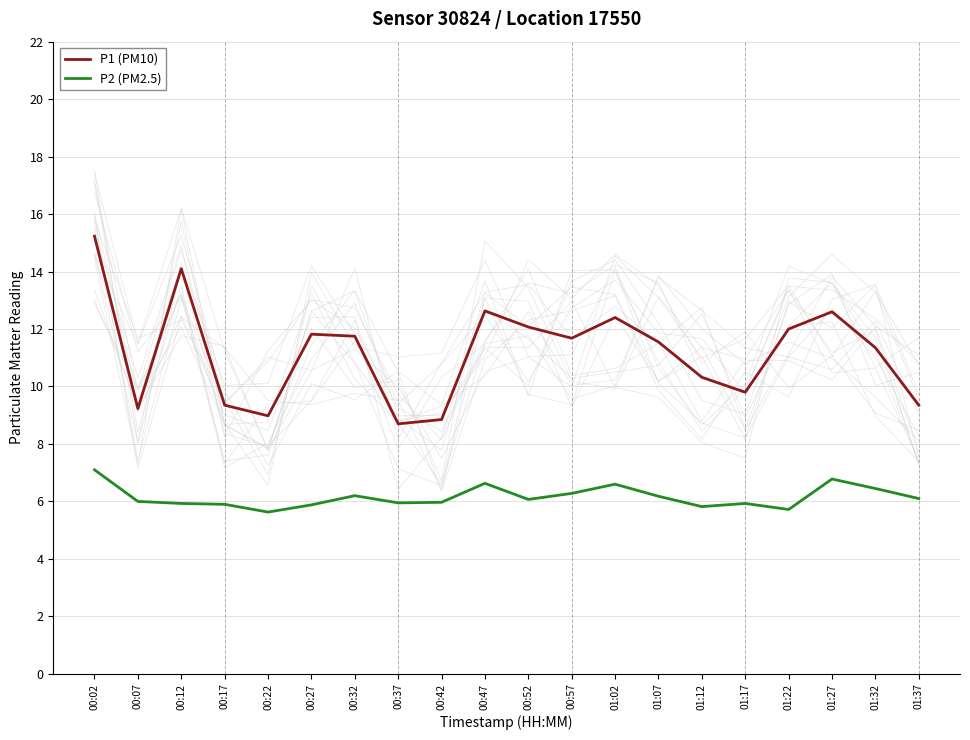

What is the difference between the maximum and second lowest values in the P1 (PM10) series?

6.4